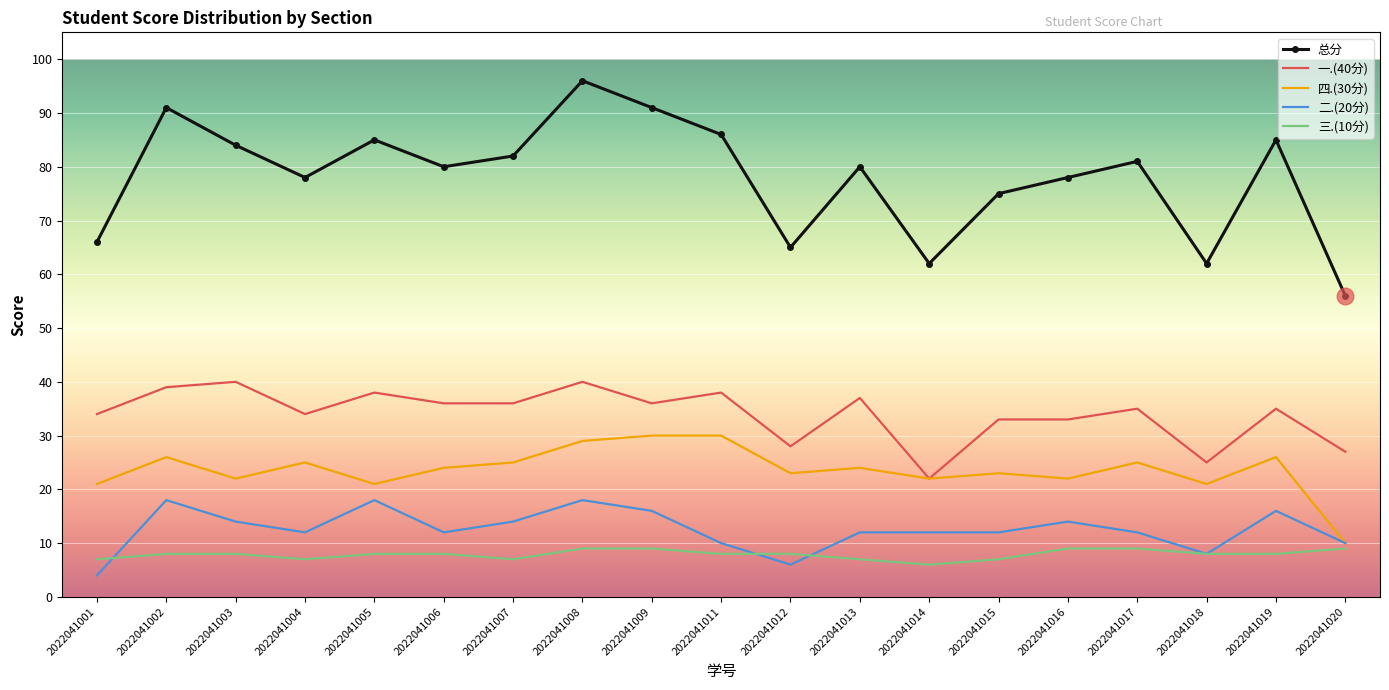

Which series has the largest total across all categories?

总分